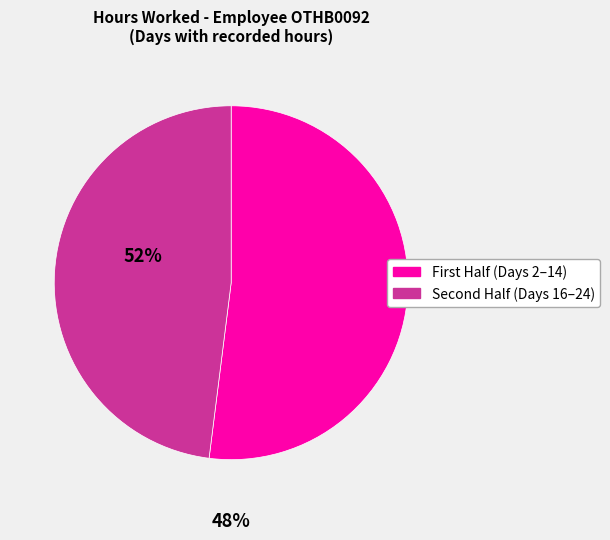

How many slices are in this pie chart?

2